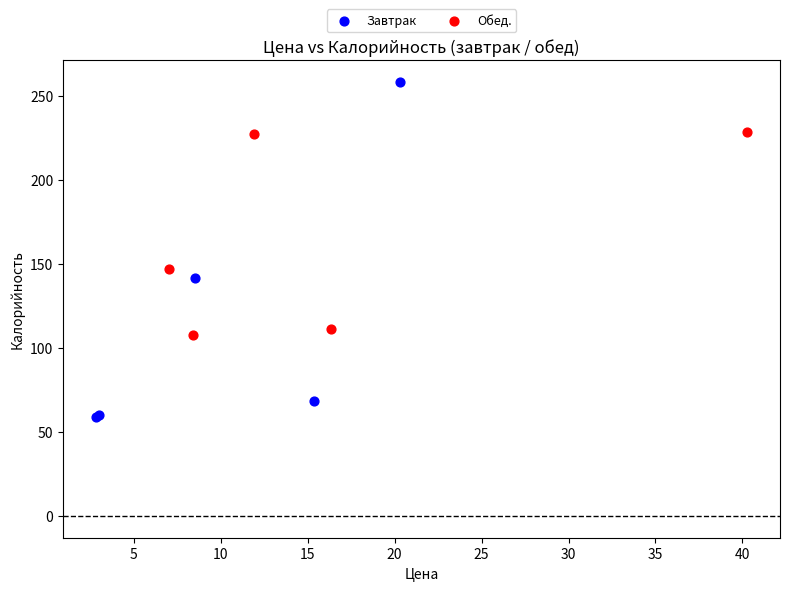

What are all the series names shown in the legend?

Завтрак, Обед.